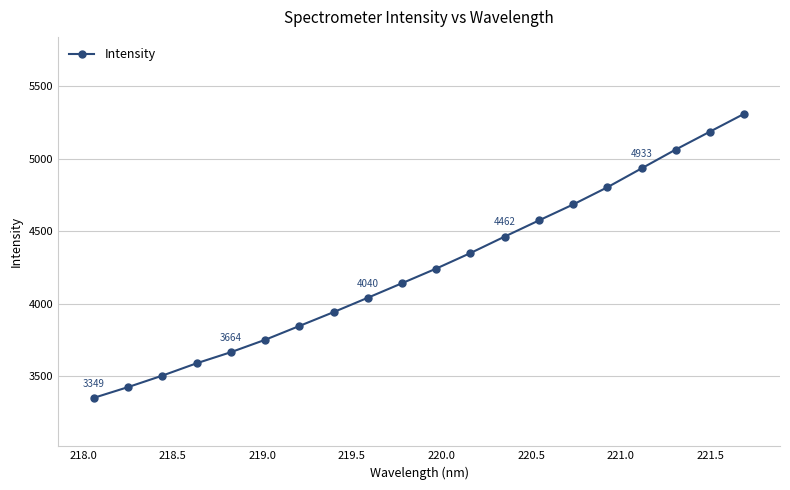

What is the greatest value displayed?

5310.2